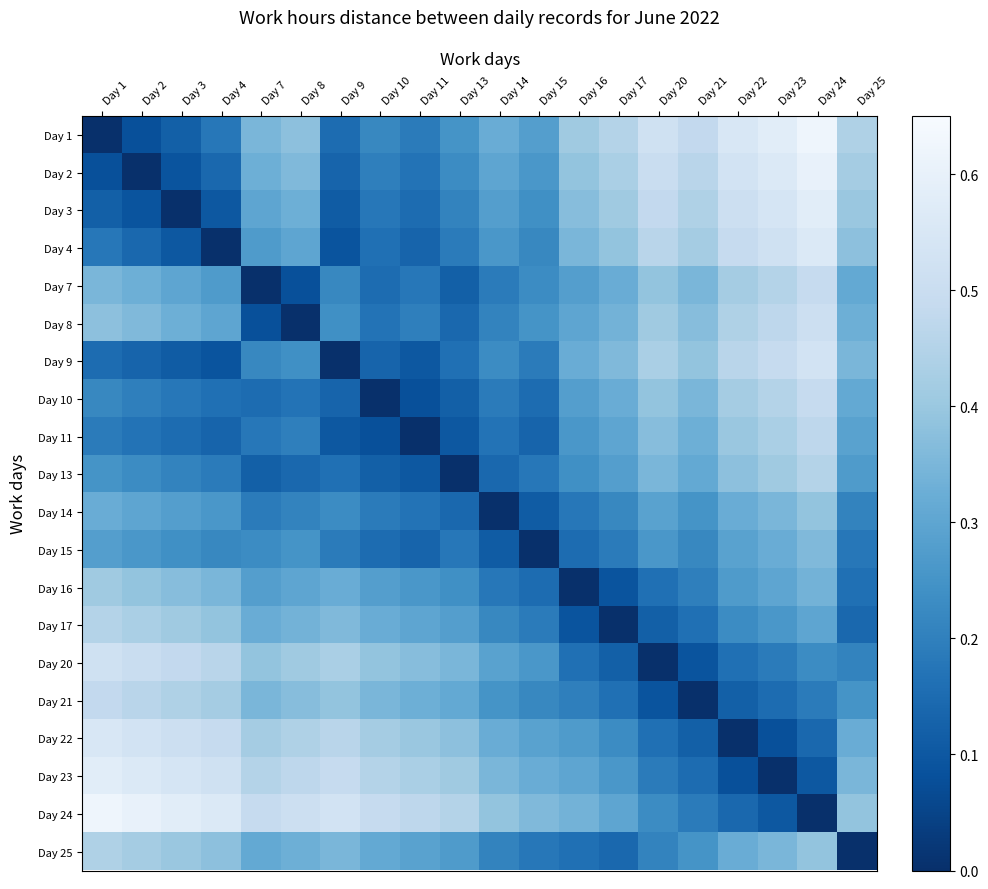

Reading left to right, extract all data points from this chart.

Day 1: Day 1=0.0	Day 2=0.1	Day 3=0.1	Day 4=0.2	Day 7=0.3	Day 8=0.4	Day 9=0.1	Day 10=0.2	Day 11=0.2	Day 13=0.2	Day 14=0.3	Day 15=0.3	Day 16=0.4	Day 17=0.5	Day 20=0.5	Day 21=0.5	Day 22=0.6	Day 23=0.6	Day 24=0.6	Day 25=0.4
Day 2: Day 1=0.1	Day 2=0.0	Day 3=0.1	Day 4=0.1	Day 7=0.3	Day 8=0.4	Day 9=0.1	Day 10=0.2	Day 11=0.2	Day 13=0.2	Day 14=0.3	Day 15=0.3	Day 16=0.4	Day 17=0.4	Day 20=0.5	Day 21=0.5	Day 22=0.5	Day 23=0.6	Day 24=0.6	Day 25=0.4
Day 3: Day 1=0.1	Day 2=0.1	Day 3=0.0	Day 4=0.1	Day 7=0.3	Day 8=0.3	Day 9=0.1	Day 10=0.2	Day 11=0.1	Day 13=0.2	Day 14=0.3	Day 15=0.2	Day 16=0.4	Day 17=0.4	Day 20=0.5	Day 21=0.4	Day 22=0.5	Day 23=0.5	Day 24=0.6	Day 25=0.4
Day 4: Day 1=0.2	Day 2=0.1	Day 3=0.1	Day 4=0.0	Day 7=0.3	Day 8=0.3	Day 9=0.1	Day 10=0.2	Day 11=0.1	Day 13=0.2	Day 14=0.3	Day 15=0.2	Day 16=0.3	Day 17=0.4	Day 20=0.5	Day 21=0.4	Day 22=0.5	Day 23=0.5	Day 24=0.6	Day 25=0.4
Day 7: Day 1=0.3	Day 2=0.3	Day 3=0.3	Day 4=0.3	Day 7=0.0	Day 8=0.1	Day 9=0.2	Day 10=0.1	Day 11=0.2	Day 13=0.1	Day 14=0.2	Day 15=0.2	Day 16=0.3	Day 17=0.3	Day 20=0.4	Day 21=0.3	Day 22=0.4	Day 23=0.5	Day 24=0.5	Day 25=0.3
Day 8: Day 1=0.4	Day 2=0.4	Day 3=0.3	Day 4=0.3	Day 7=0.1	Day 8=0.0	Day 9=0.2	Day 10=0.2	Day 11=0.2	Day 13=0.1	Day 14=0.2	Day 15=0.2	Day 16=0.3	Day 17=0.3	Day 20=0.4	Day 21=0.4	Day 22=0.4	Day 23=0.5	Day 24=0.5	Day 25=0.3
Day 9: Day 1=0.1	Day 2=0.1	Day 3=0.1	Day 4=0.1	Day 7=0.2	Day 8=0.2	Day 9=0.0	Day 10=0.1	Day 11=0.1	Day 13=0.2	Day 14=0.2	Day 15=0.2	Day 16=0.3	Day 17=0.4	Day 20=0.4	Day 21=0.4	Day 22=0.5	Day 23=0.5	Day 24=0.5	Day 25=0.3
Day 10: Day 1=0.2	Day 2=0.2	Day 3=0.2	Day 4=0.2	Day 7=0.1	Day 8=0.2	Day 9=0.1	Day 10=0.0	Day 11=0.1	Day 13=0.1	Day 14=0.2	Day 15=0.1	Day 16=0.3	Day 17=0.3	Day 20=0.4	Day 21=0.3	Day 22=0.4	Day 23=0.5	Day 24=0.5	Day 25=0.3
Day 11: Day 1=0.2	Day 2=0.2	Day 3=0.1	Day 4=0.1	Day 7=0.2	Day 8=0.2	Day 9=0.1	Day 10=0.1	Day 11=0.0	Day 13=0.1	Day 14=0.2	Day 15=0.1	Day 16=0.3	Day 17=0.3	Day 20=0.4	Day 21=0.3	Day 22=0.4	Day 23=0.4	Day 24=0.5	Day 25=0.3
Day 13: Day 1=0.2	Day 2=0.2	Day 3=0.2	Day 4=0.2	Day 7=0.1	Day 8=0.1	Day 9=0.2	Day 10=0.1	Day 11=0.1	Day 13=0.0	Day 14=0.1	Day 15=0.2	Day 16=0.2	Day 17=0.3	Day 20=0.3	Day 21=0.3	Day 22=0.4	Day 23=0.4	Day 24=0.5	Day 25=0.3
Day 14: Day 1=0.3	Day 2=0.3	Day 3=0.3	Day 4=0.3	Day 7=0.2	Day 8=0.2	Day 9=0.2	Day 10=0.2	Day 11=0.2	Day 13=0.1	Day 14=0.0	Day 15=0.1	Day 16=0.2	Day 17=0.2	Day 20=0.3	Day 21=0.2	Day 22=0.3	Day 23=0.3	Day 24=0.4	Day 25=0.2
Day 15: Day 1=0.3	Day 2=0.3	Day 3=0.2	Day 4=0.2	Day 7=0.2	Day 8=0.2	Day 9=0.2	Day 10=0.1	Day 11=0.1	Day 13=0.2	Day 14=0.1	Day 15=0.0	Day 16=0.1	Day 17=0.2	Day 20=0.3	Day 21=0.2	Day 22=0.3	Day 23=0.3	Day 24=0.4	Day 25=0.2
Day 16: Day 1=0.4	Day 2=0.4	Day 3=0.4	Day 4=0.3	Day 7=0.3	Day 8=0.3	Day 9=0.3	Day 10=0.3	Day 11=0.3	Day 13=0.2	Day 14=0.2	Day 15=0.1	Day 16=0.0	Day 17=0.1	Day 20=0.2	Day 21=0.2	Day 22=0.3	Day 23=0.3	Day 24=0.3	Day 25=0.2
Day 17: Day 1=0.5	Day 2=0.4	Day 3=0.4	Day 4=0.4	Day 7=0.3	Day 8=0.3	Day 9=0.4	Day 10=0.3	Day 11=0.3	Day 13=0.3	Day 14=0.2	Day 15=0.2	Day 16=0.1	Day 17=0.0	Day 20=0.1	Day 21=0.2	Day 22=0.2	Day 23=0.3	Day 24=0.3	Day 25=0.1
Day 20: Day 1=0.5	Day 2=0.5	Day 3=0.5	Day 4=0.5	Day 7=0.4	Day 8=0.4	Day 9=0.4	Day 10=0.4	Day 11=0.4	Day 13=0.3	Day 14=0.3	Day 15=0.3	Day 16=0.2	Day 17=0.1	Day 20=0.0	Day 21=0.1	Day 22=0.2	Day 23=0.2	Day 24=0.2	Day 25=0.2
Day 21: Day 1=0.5	Day 2=0.5	Day 3=0.4	Day 4=0.4	Day 7=0.3	Day 8=0.4	Day 9=0.4	Day 10=0.3	Day 11=0.3	Day 13=0.3	Day 14=0.2	Day 15=0.2	Day 16=0.2	Day 17=0.2	Day 20=0.1	Day 21=0.0	Day 22=0.1	Day 23=0.1	Day 24=0.2	Day 25=0.2
Day 22: Day 1=0.6	Day 2=0.5	Day 3=0.5	Day 4=0.5	Day 7=0.4	Day 8=0.4	Day 9=0.5	Day 10=0.4	Day 11=0.4	Day 13=0.4	Day 14=0.3	Day 15=0.3	Day 16=0.3	Day 17=0.2	Day 20=0.2	Day 21=0.1	Day 22=0.0	Day 23=0.1	Day 24=0.1	Day 25=0.3
Day 23: Day 1=0.6	Day 2=0.6	Day 3=0.5	Day 4=0.5	Day 7=0.5	Day 8=0.5	Day 9=0.5	Day 10=0.5	Day 11=0.4	Day 13=0.4	Day 14=0.3	Day 15=0.3	Day 16=0.3	Day 17=0.3	Day 20=0.2	Day 21=0.1	Day 22=0.1	Day 23=0.0	Day 24=0.1	Day 25=0.3
Day 24: Day 1=0.6	Day 2=0.6	Day 3=0.6	Day 4=0.6	Day 7=0.5	Day 8=0.5	Day 9=0.5	Day 10=0.5	Day 11=0.5	Day 13=0.5	Day 14=0.4	Day 15=0.4	Day 16=0.3	Day 17=0.3	Day 20=0.2	Day 21=0.2	Day 22=0.1	Day 23=0.1	Day 24=0.0	Day 25=0.4
Day 25: Day 1=0.4	Day 2=0.4	Day 3=0.4	Day 4=0.4	Day 7=0.3	Day 8=0.3	Day 9=0.3	Day 10=0.3	Day 11=0.3	Day 13=0.3	Day 14=0.2	Day 15=0.2	Day 16=0.2	Day 17=0.1	Day 20=0.2	Day 21=0.2	Day 22=0.3	Day 23=0.3	Day 24=0.4	Day 25=0.0